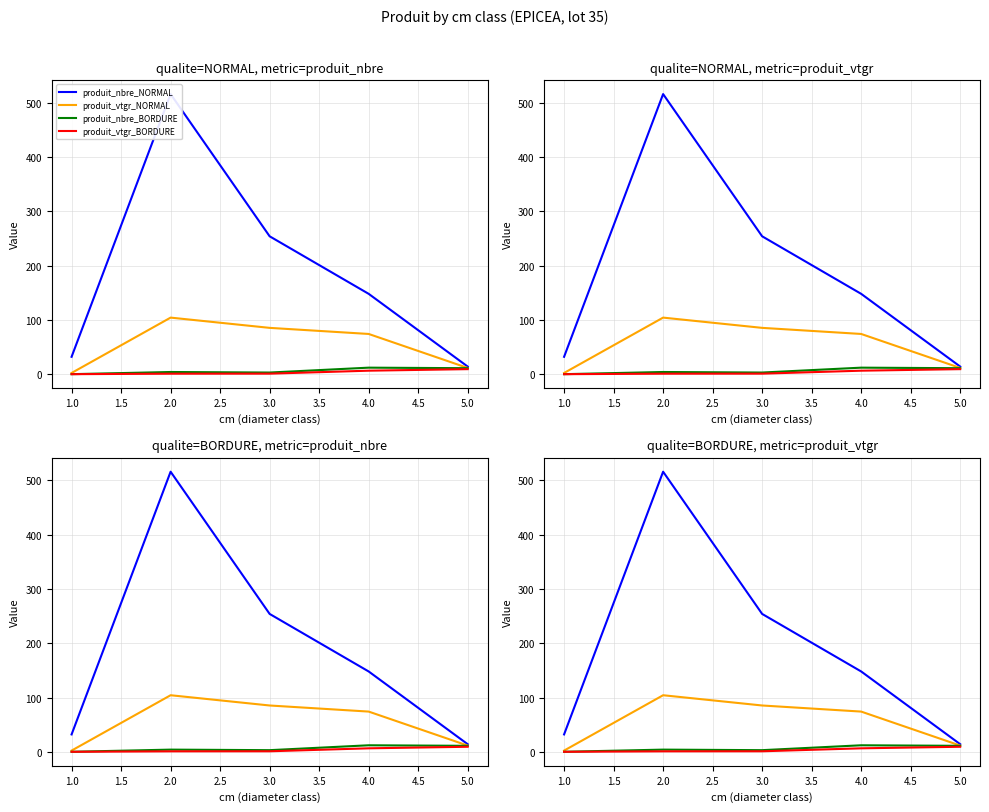

What is the difference between the second highest and minimum values in the produit_vtgr_NORMAL series?

83.1